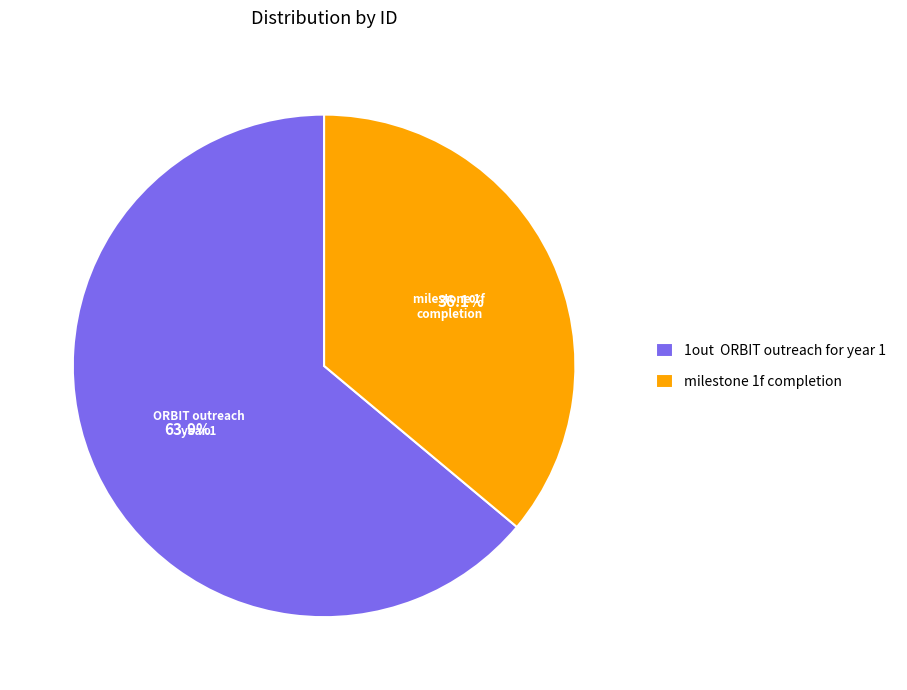

Approximately how many times larger is the value at milestone 1f completion compared to 1out ORBIT outreach for year 1?

0.6